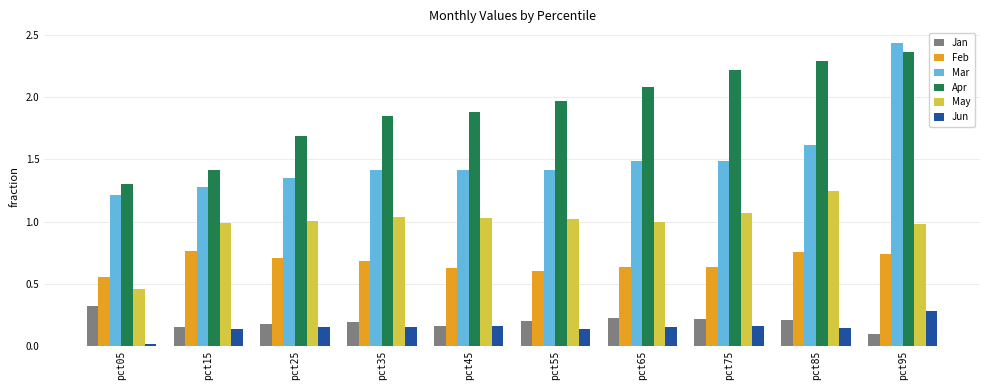

What is the value of the Mar bar at the 9th from the left?

1.6